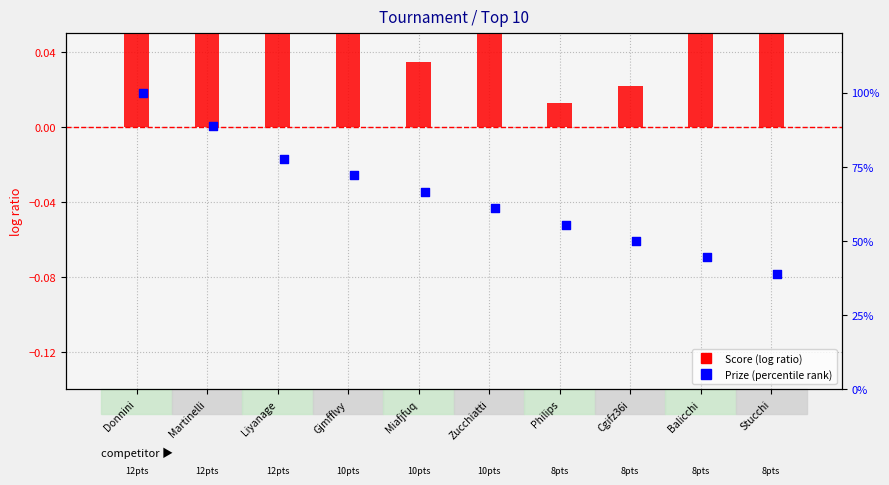

Which series contains the highest Y value?

Prize (percentile)